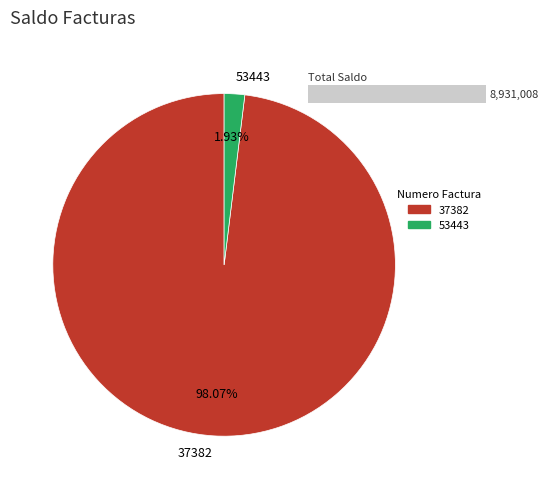

To the nearest percent, what is the difference between the 53443 and 37382 slice percentages?

96%